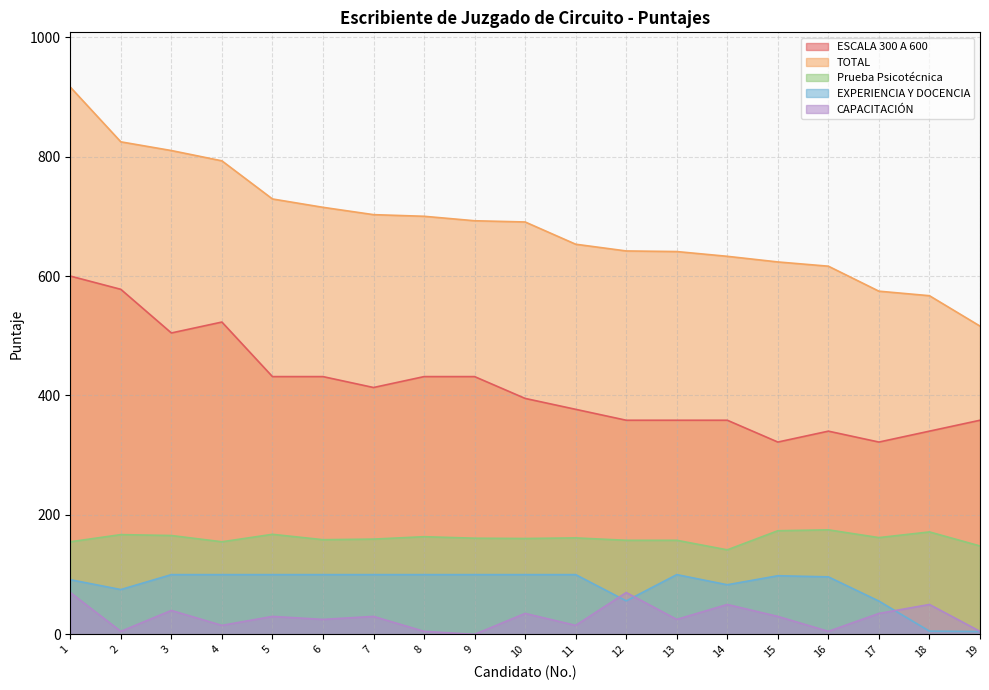

True or false: Prueba Psicotécnica and EXPERIENCIA Y DOCENCIA intersect in this chart.

False